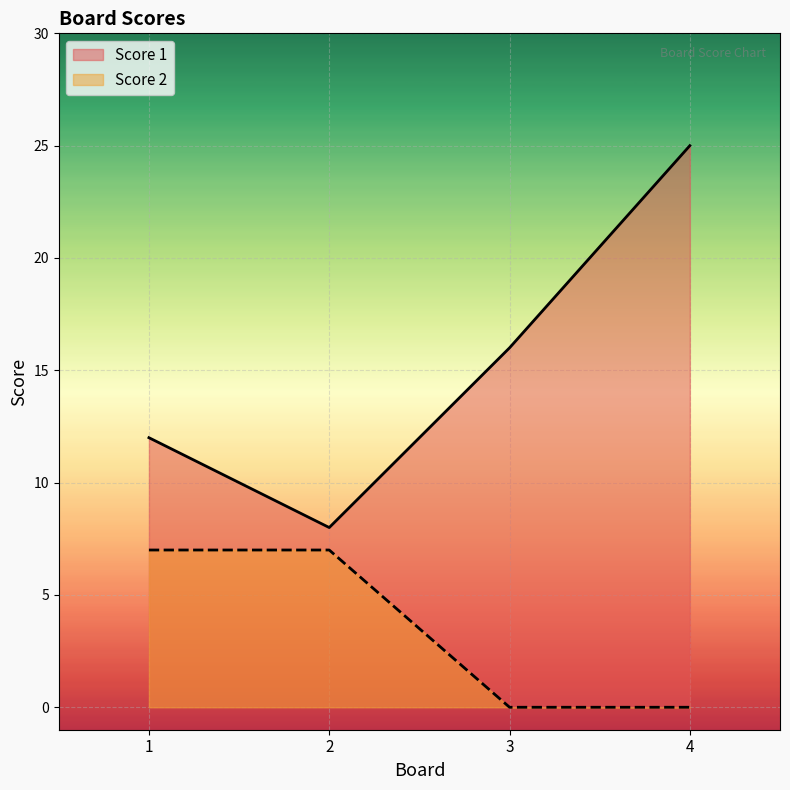

Reading right to left, extract all data points from this chart.

Score 1: 4=25	3=16	2=8	1=12
Score 2: 4=0	3=0	2=7	1=7